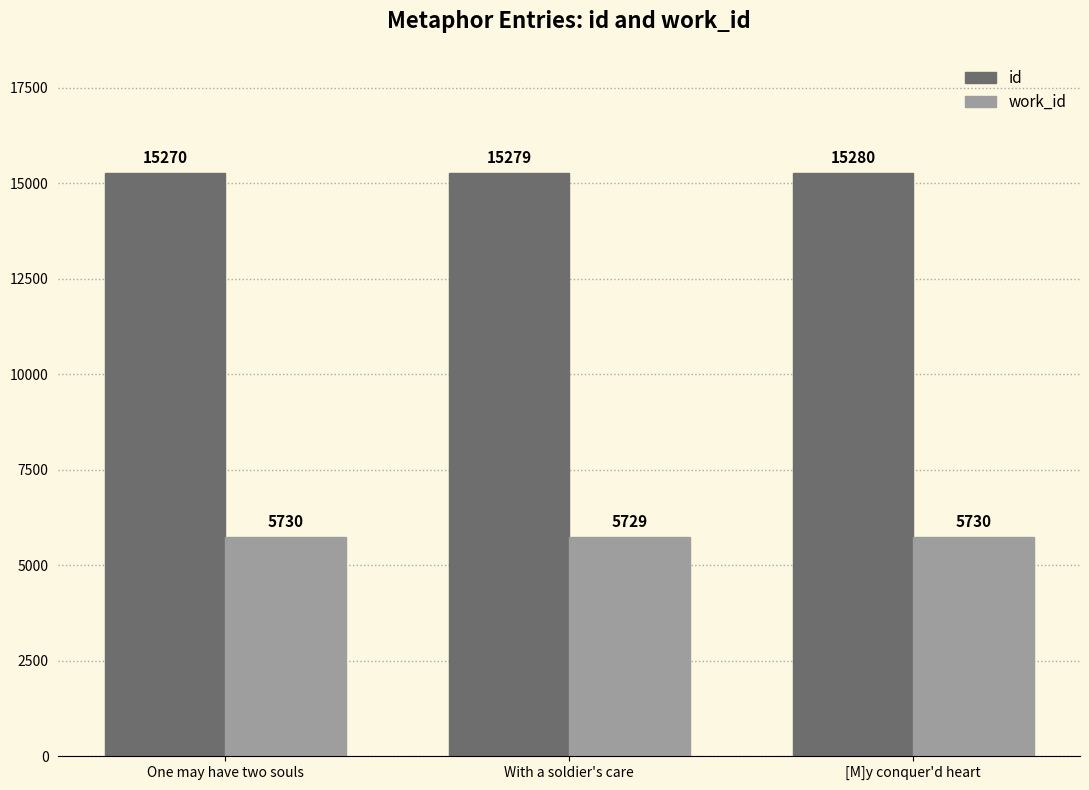

What is the greatest value displayed?

15280